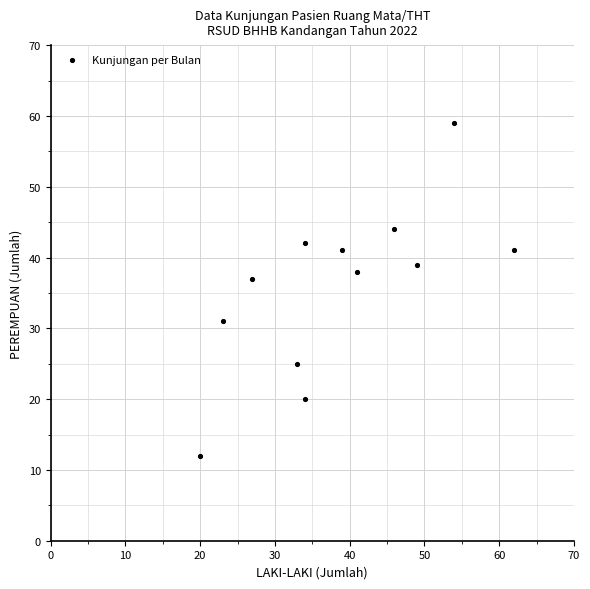

What Y value in the scatter plot is closest to 35?

37